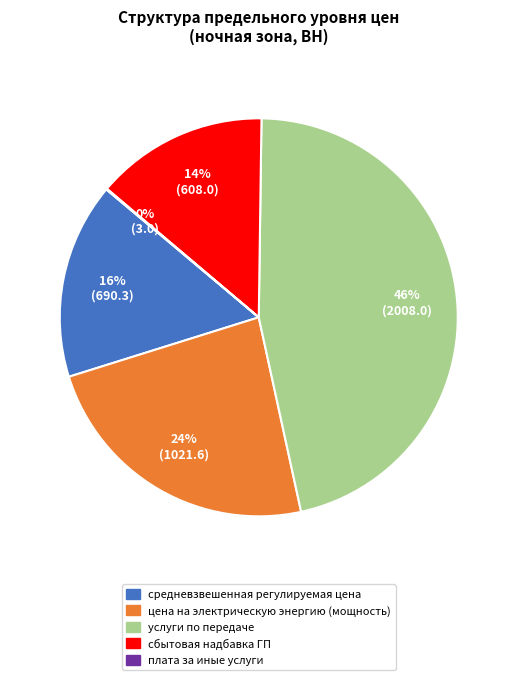

Between средневзвешенная регулируемая цена and цена на электрическую энергию (мощность), which is larger?

цена на электрическую энергию (мощность)